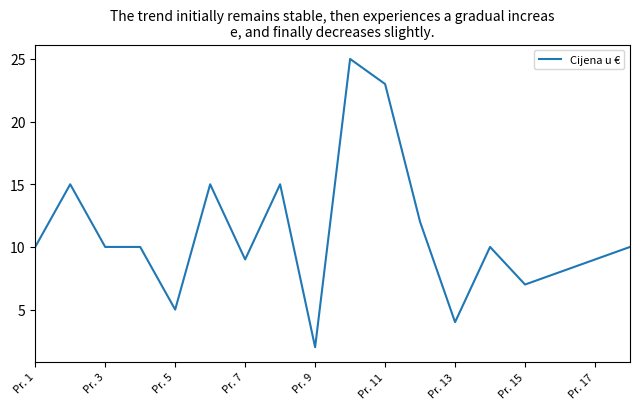

Does the chart display data point markers on the line(s)?

No